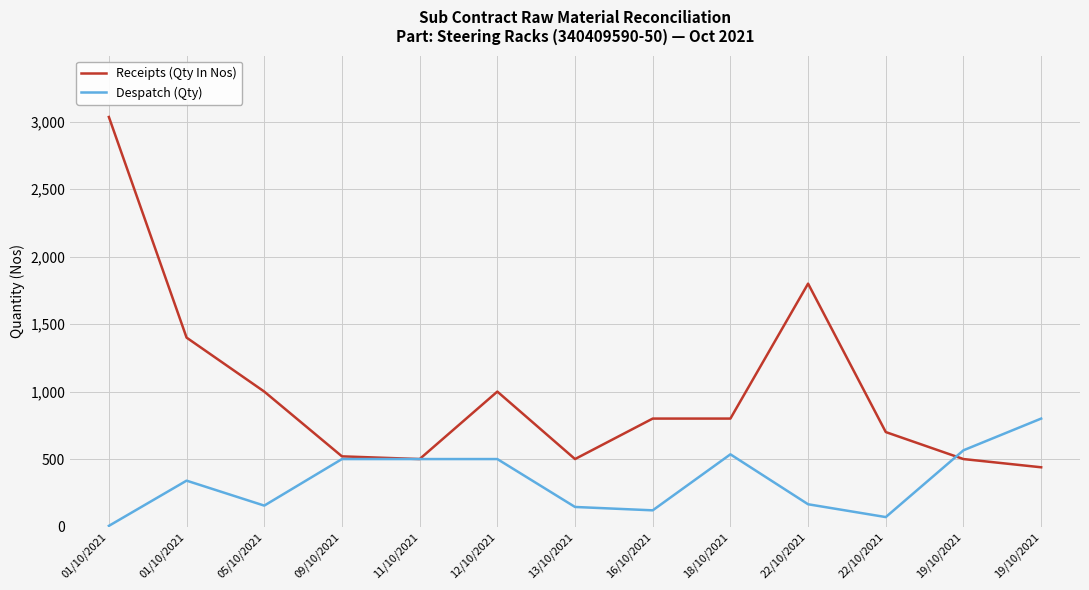

How many interior local peaks does the Receipts (Qty In Nos) series have?

2